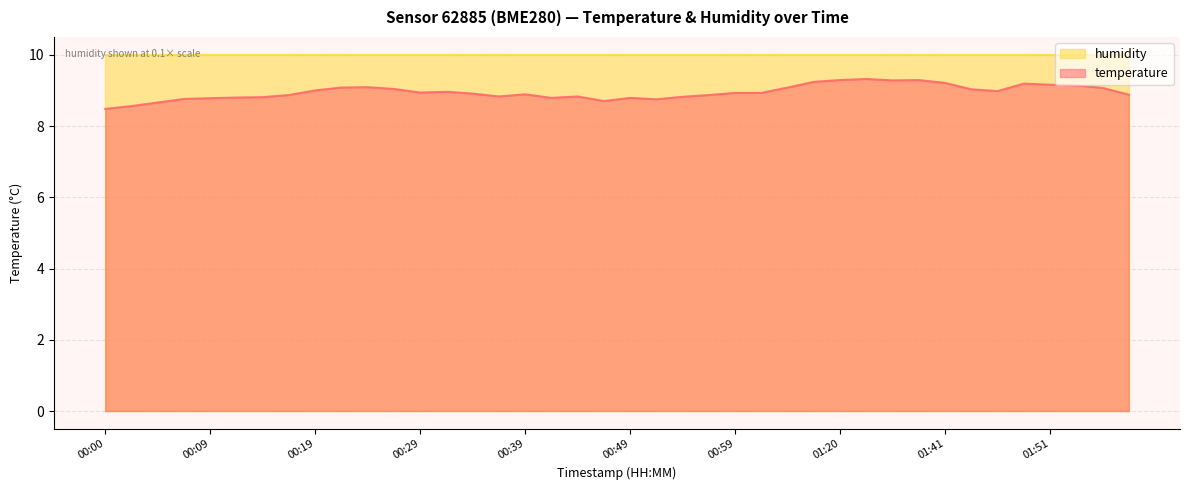

At which category does the chart reach its minimum across all series?

00:00